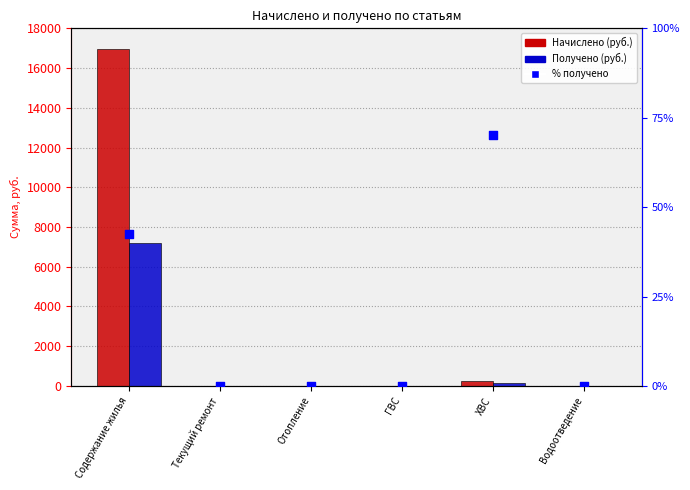

Which series contains the highest Y value?

Начислено (руб.)